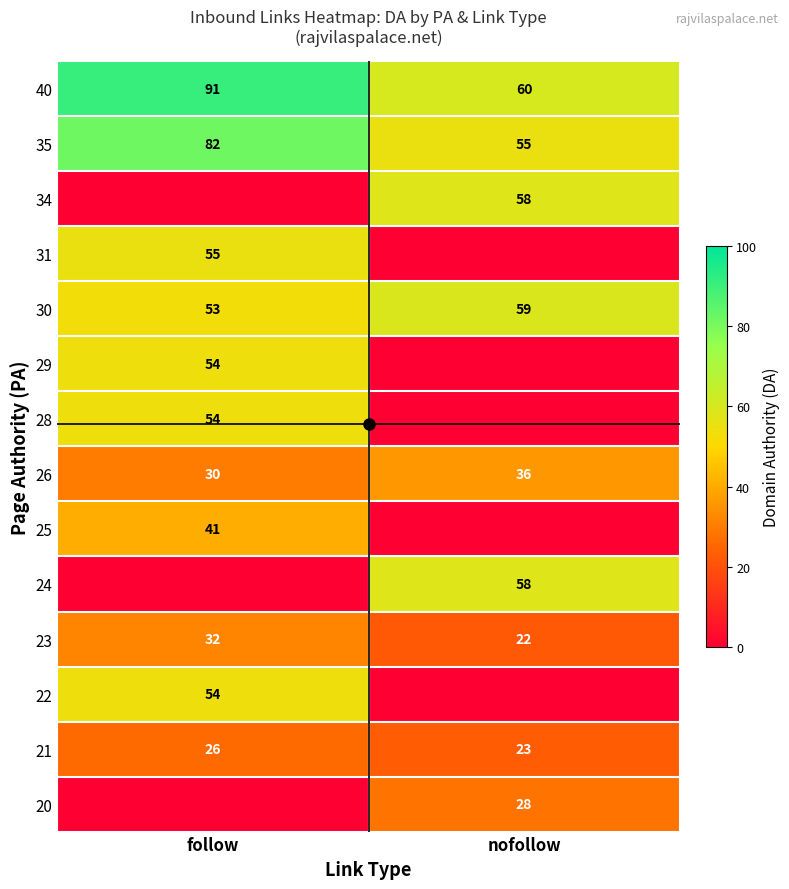

Between nofollow and follow, which is larger?

follow